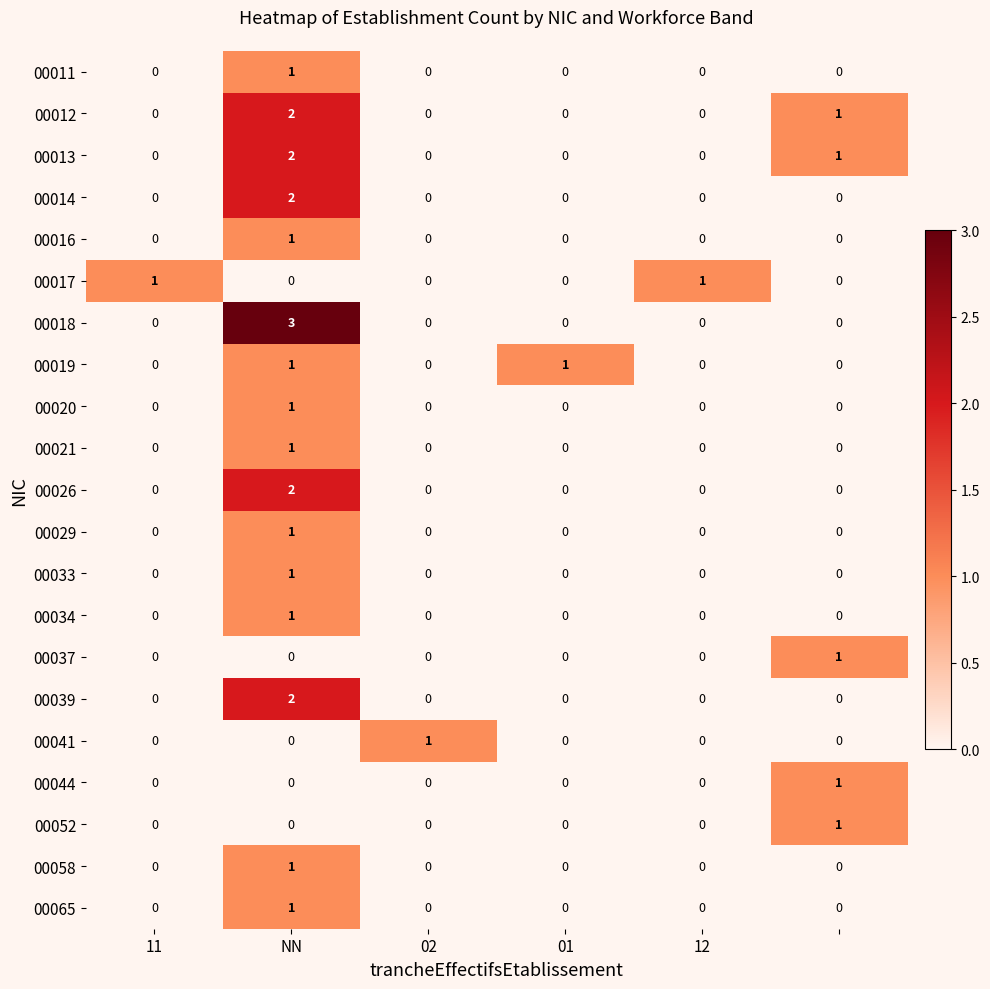

Which series has the widest spread of values?

00018